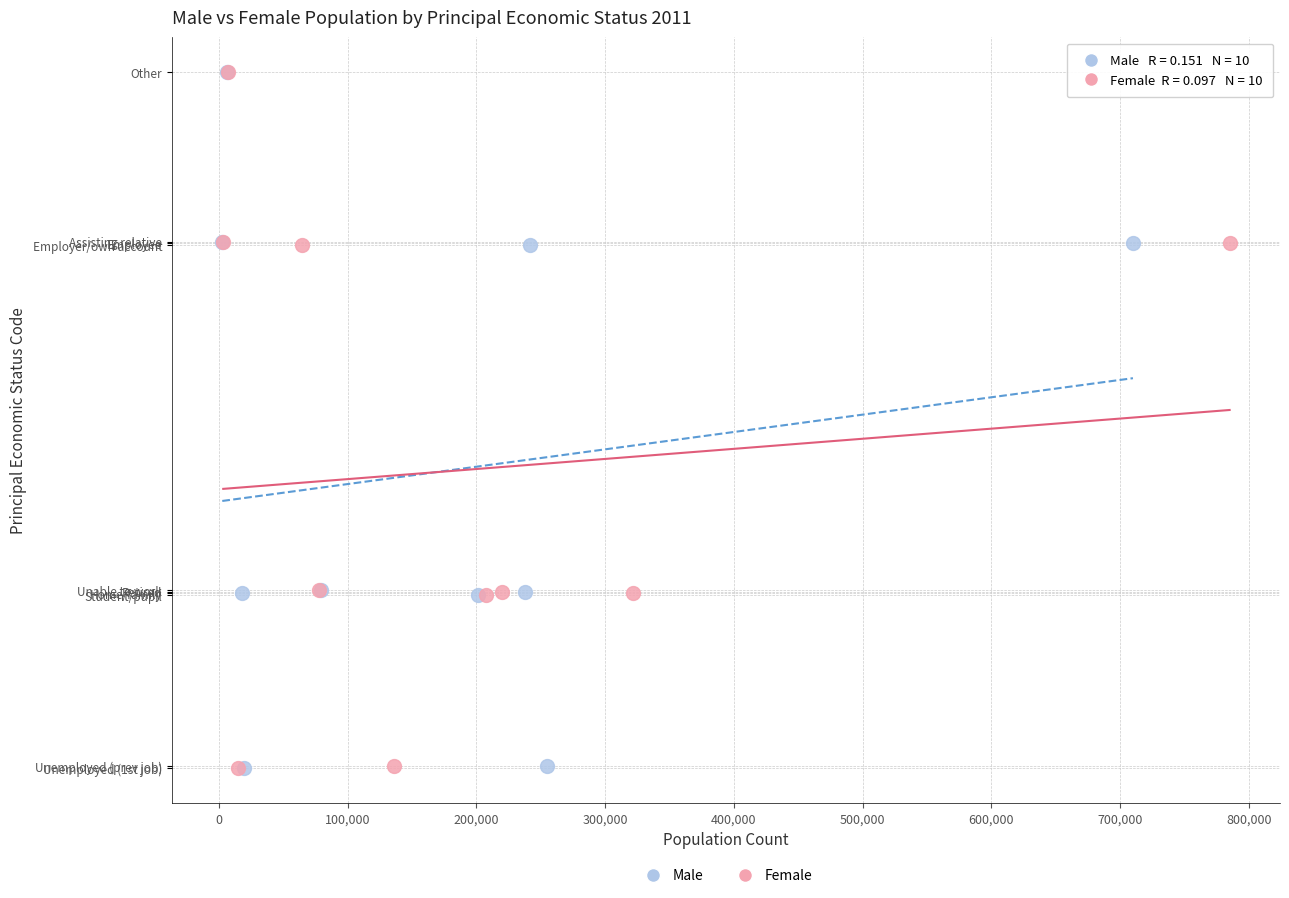

What are all the series names shown in the legend?

Male, Female